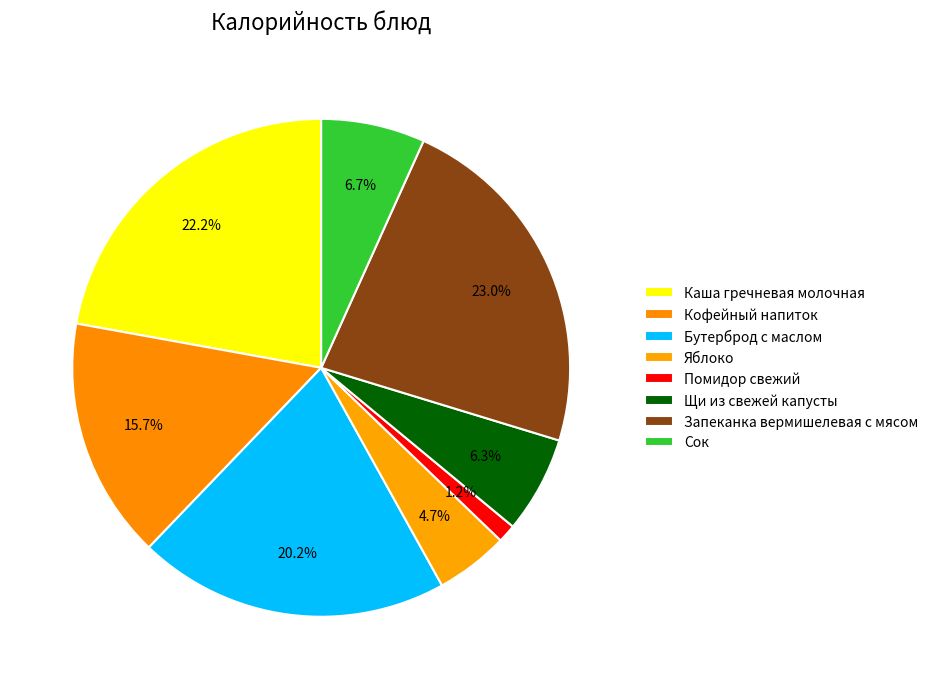

How much of the chart is everything except Кофейный напиток?

84.3%